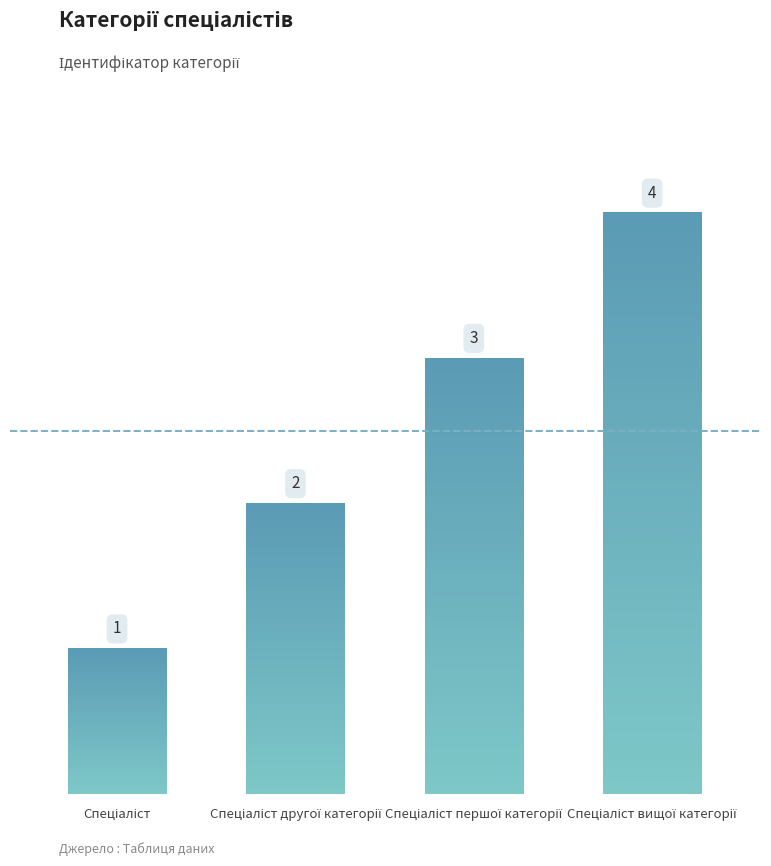

The value at Спеціаліст другої категорії is 3. True or false?

False